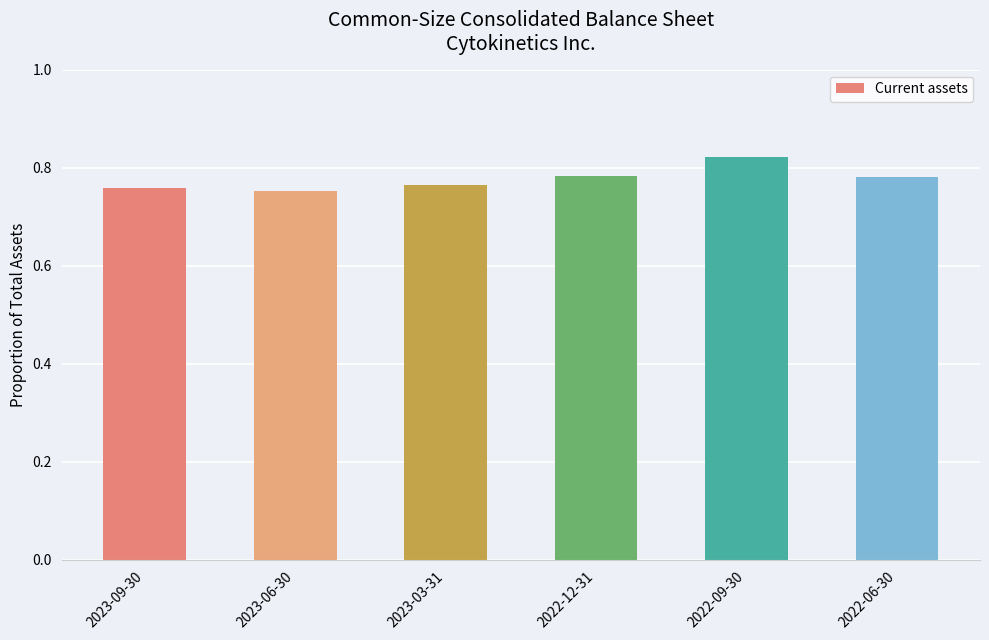

How many values are between 0 and 1?

6